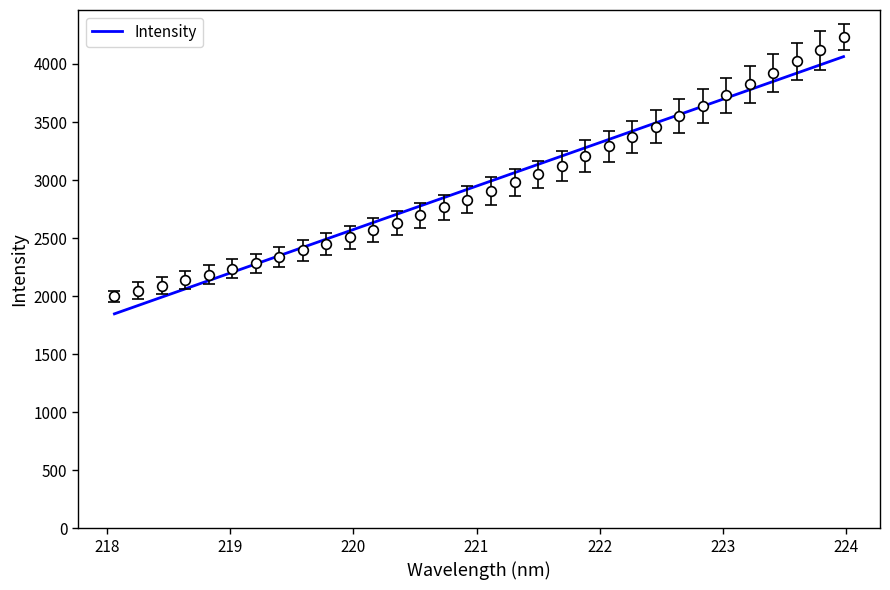

What is the ratio of the value at 222.4538 to the value at 218.8244?

1.6